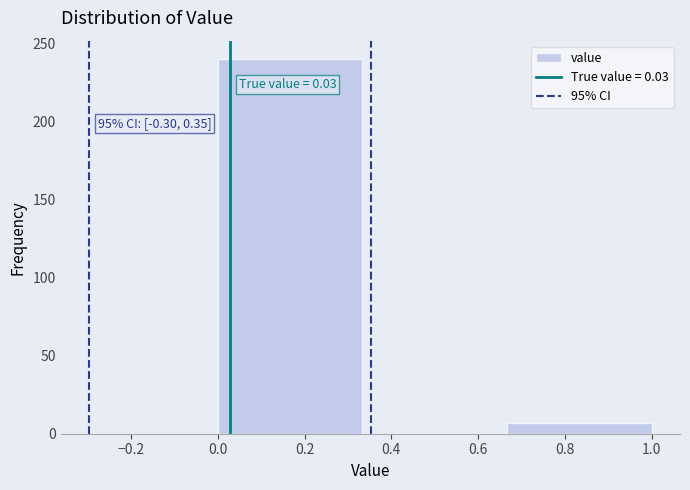

Which range on the x-axis has the tallest bar?

0.00 to 0.34